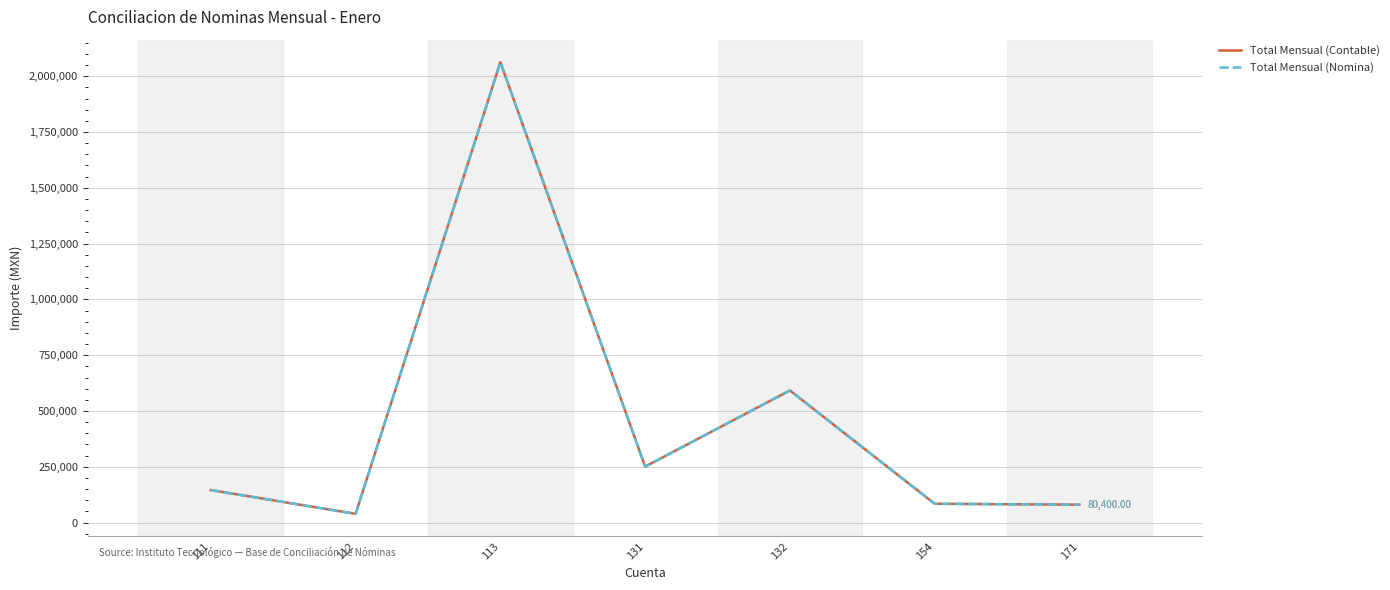

True or false: Total Mensual (Contable) and Total Mensual (Nomina) cross at least once.

False